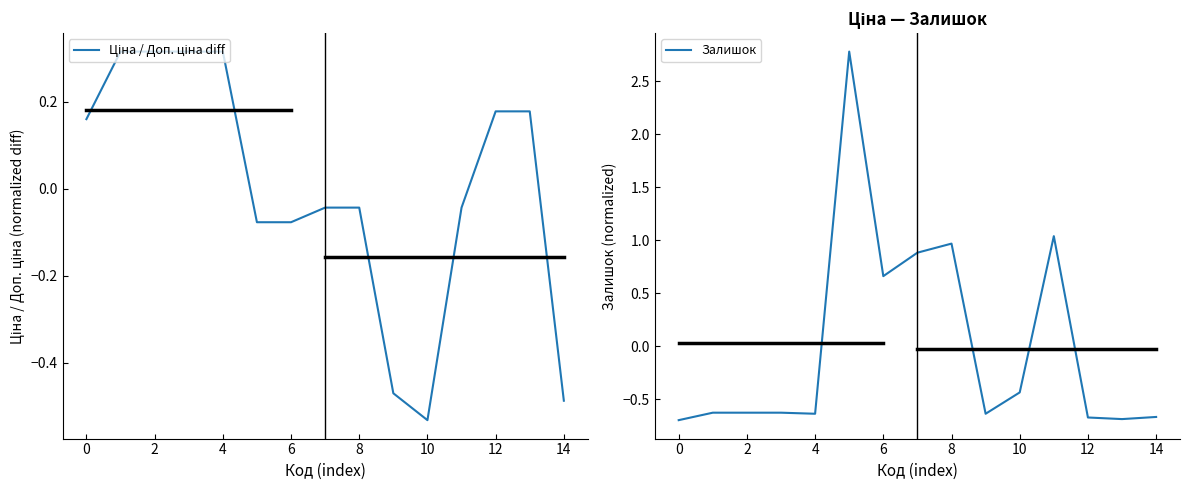

The Залишок series shows -0.3 at 0. True or false?

False